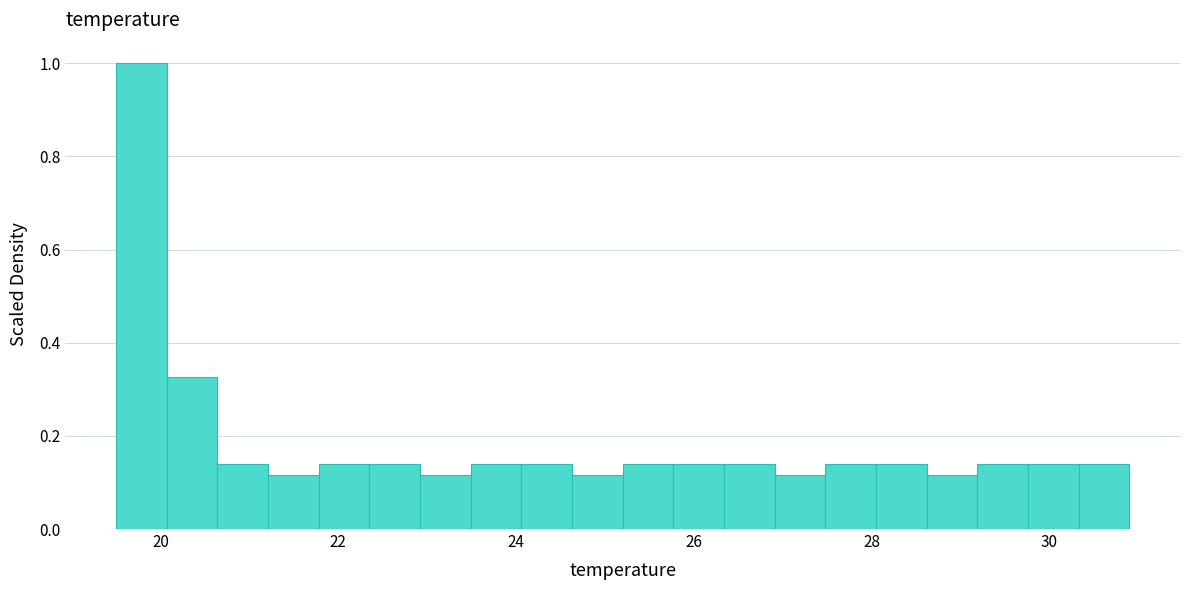

Read against the x-axis, roughly where is the centre of the tallest bar?

19.8